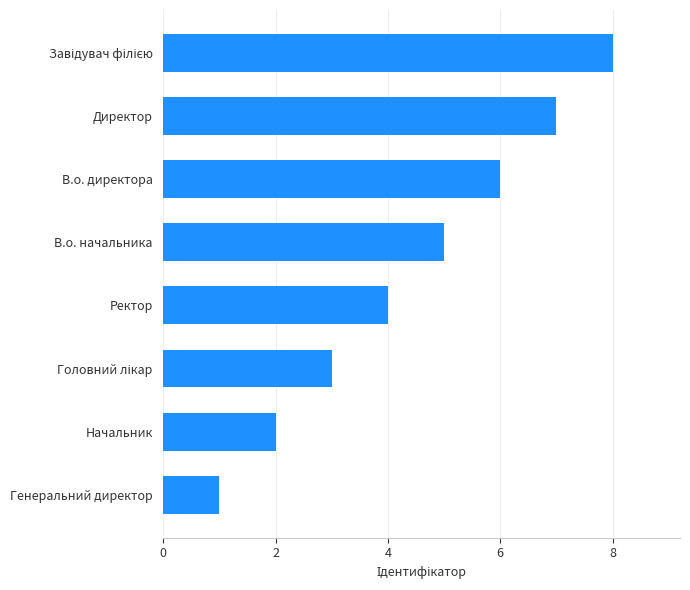

Read the value at Директор.

7